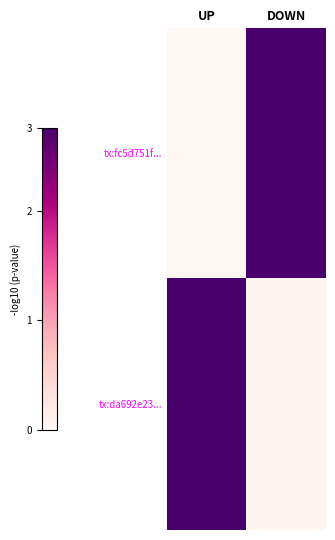

Rank the series by their average value, from highest to lowest.

tx:da692e23..., tx:fc5d751f...